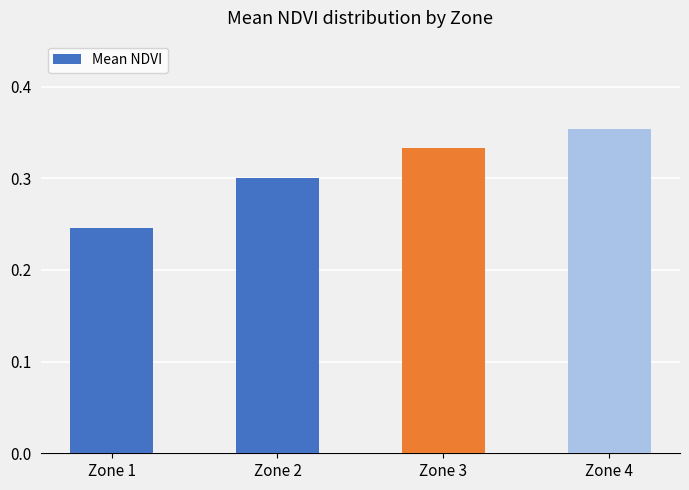

At which label is the value closest to 0?

Zone 1